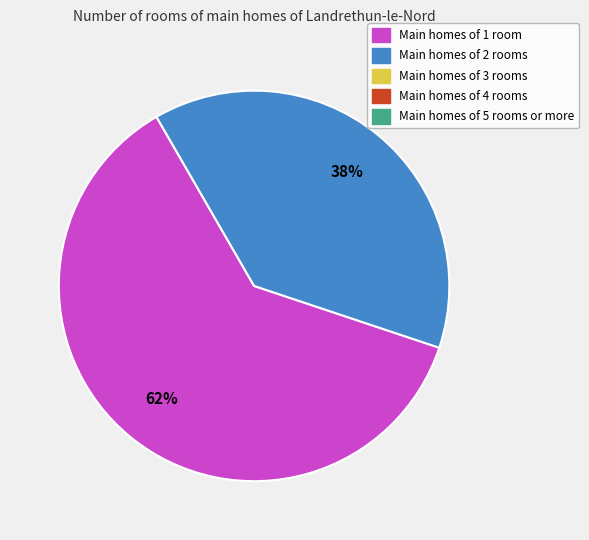

To the nearest percent, what is the average slice percentage?

50%